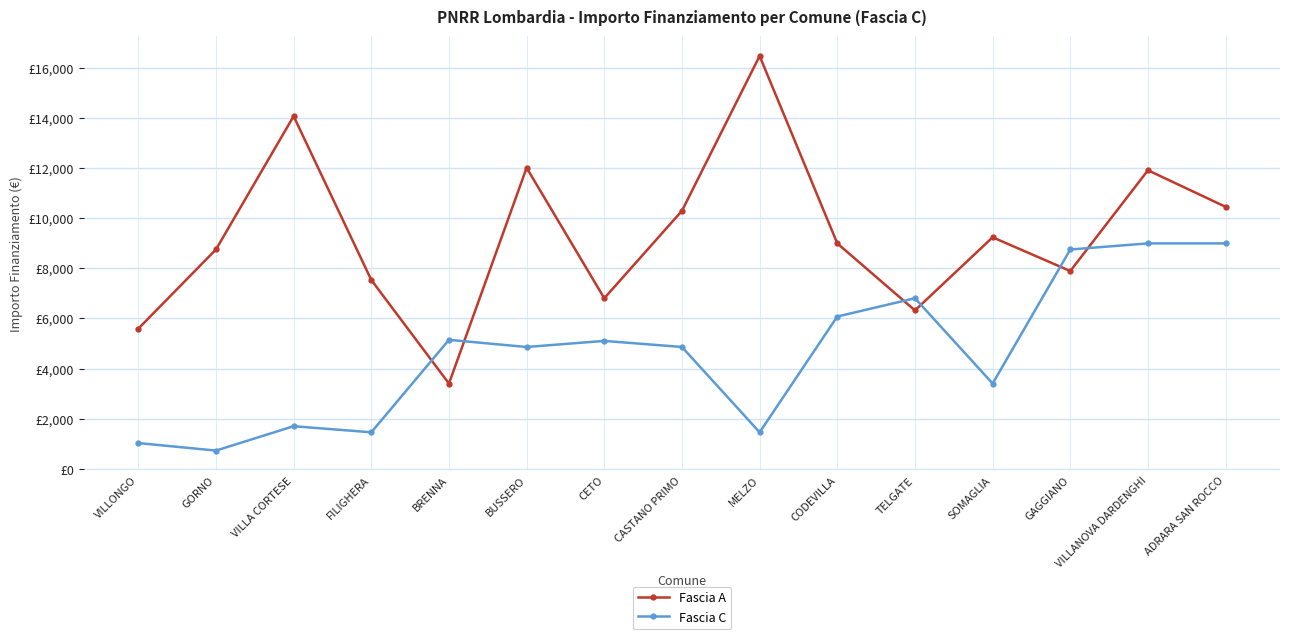

How many intersections are there between Fascia A and Fascia C?

6